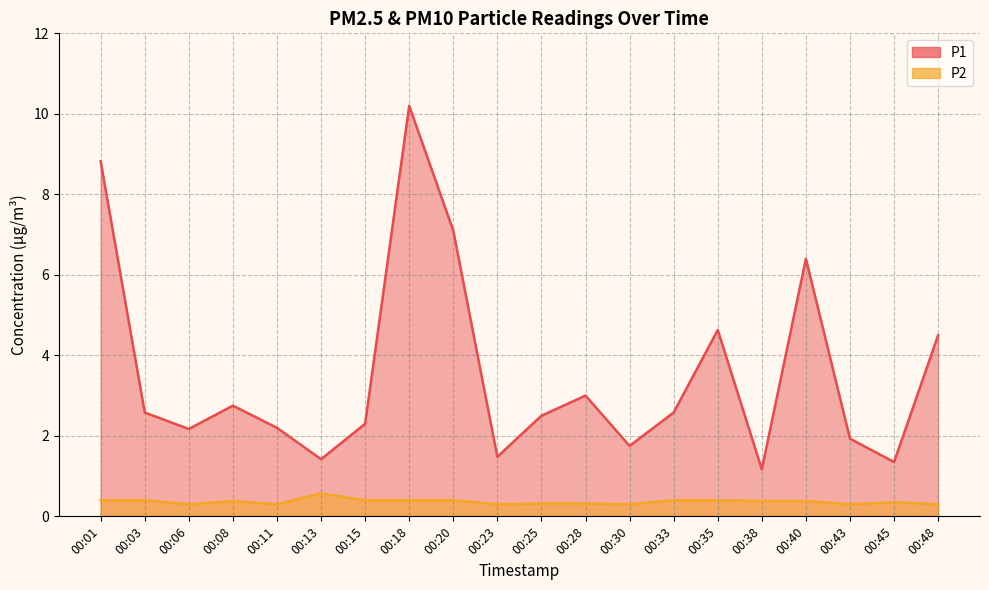

Is it true that P2 equals 0.1 at 00:45?

False